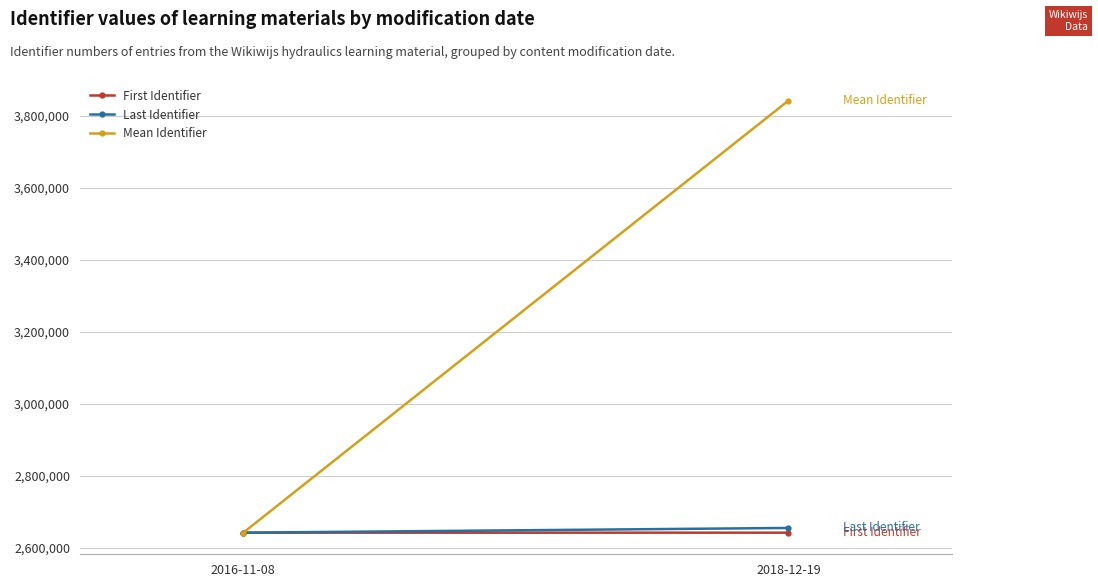

Reading right to left, list all the values displayed in this chart.

First Identifier: 2018-12-19=2642481	2016-11-08=2642480
Last Identifier: 2018-12-19=2655577	2016-11-08=2642480
Mean Identifier: 2018-12-19=3843021	2016-11-08=2642480